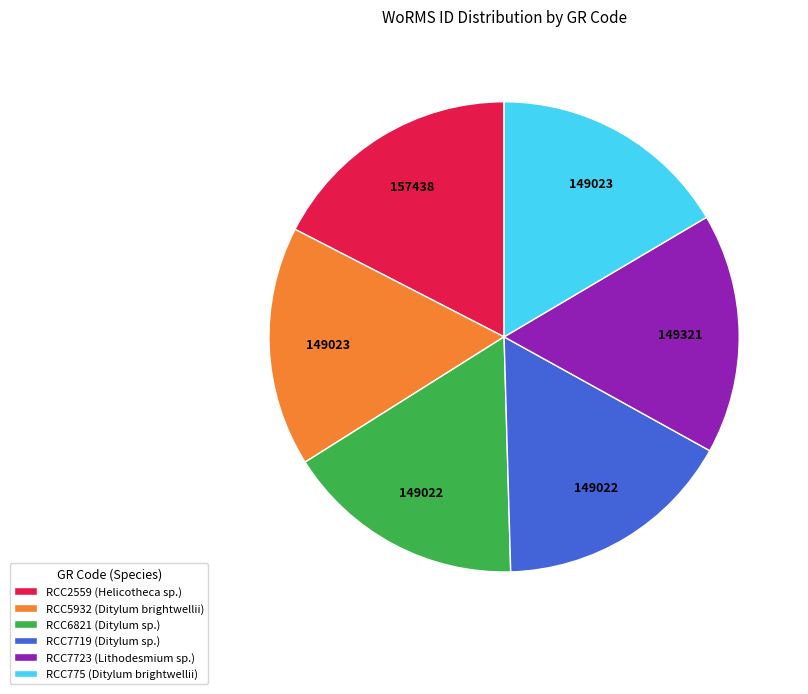

Is the sum of RCC6821 (Ditylum sp.) and RCC7723 (Lithodesmium sp.) greater than half?

No